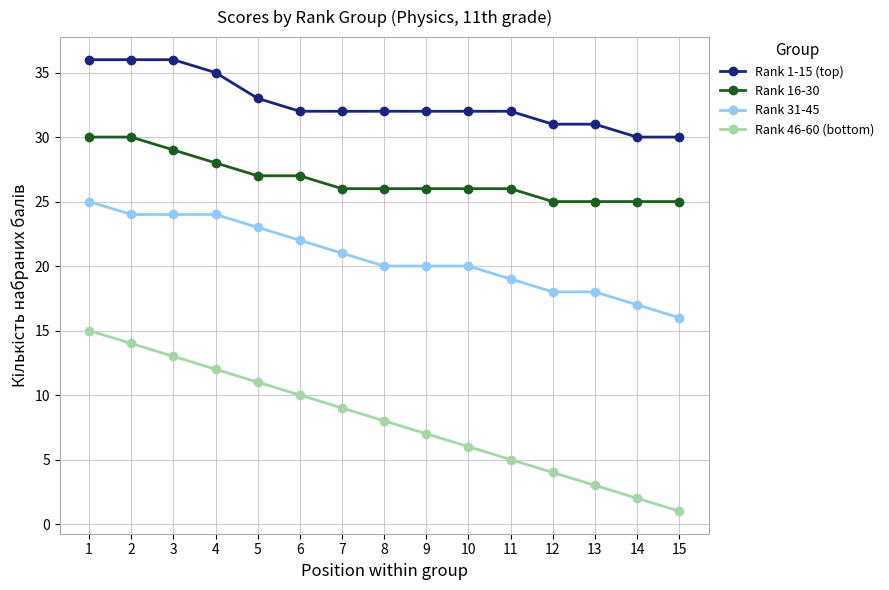

What is the total value across all series at 15?

72